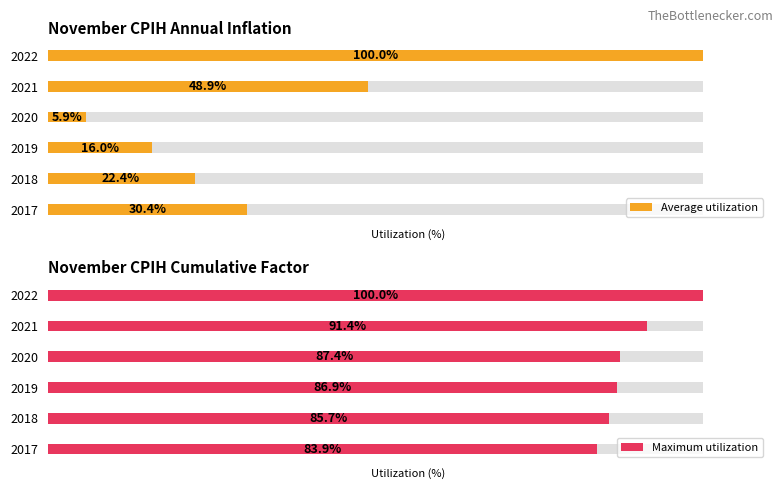

The Maximum utilization series shows 113.4 at 2017. True or false?

False